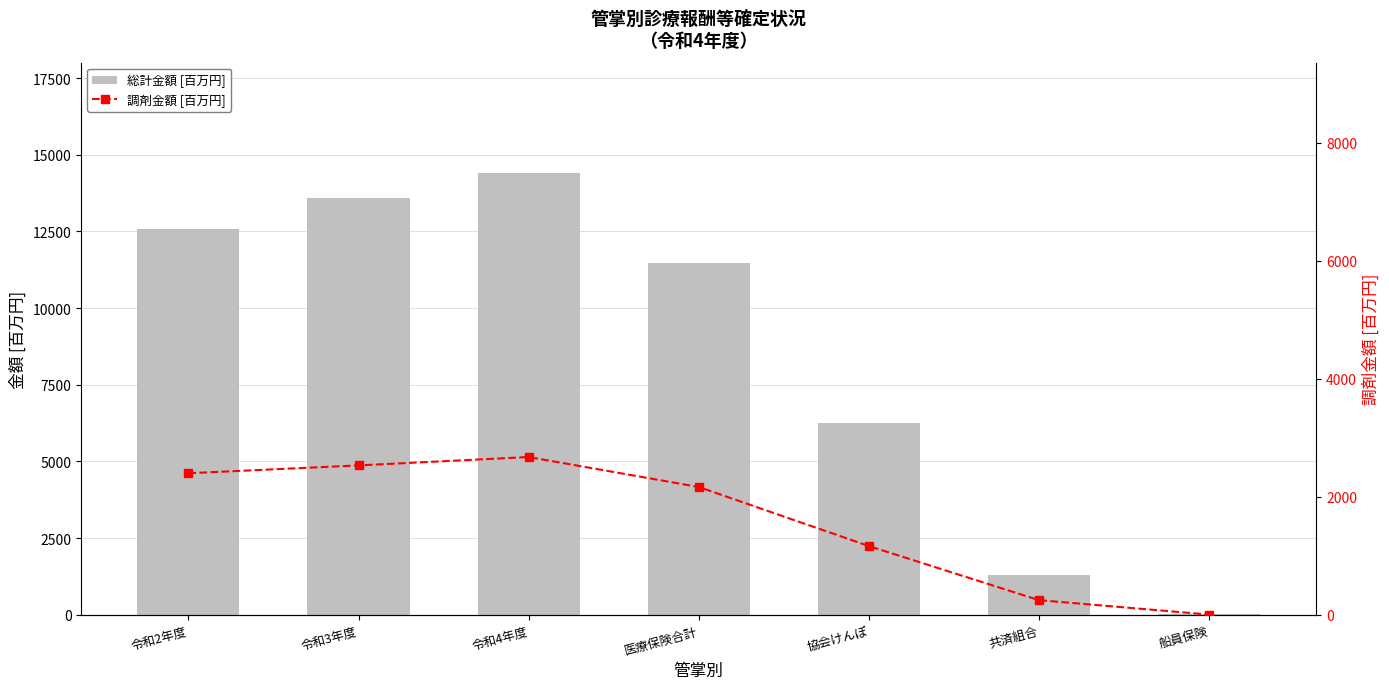

Rank the series at 協会けんぽ from lowest to highest value.

調剤金額 [百万円], 総計金額 [百万円]